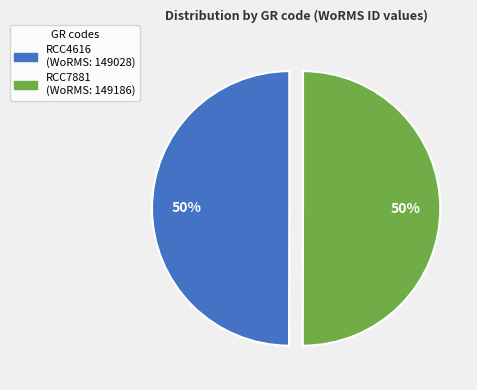

Is the sum of RCC7881 and RCC4616 greater than half?

Yes